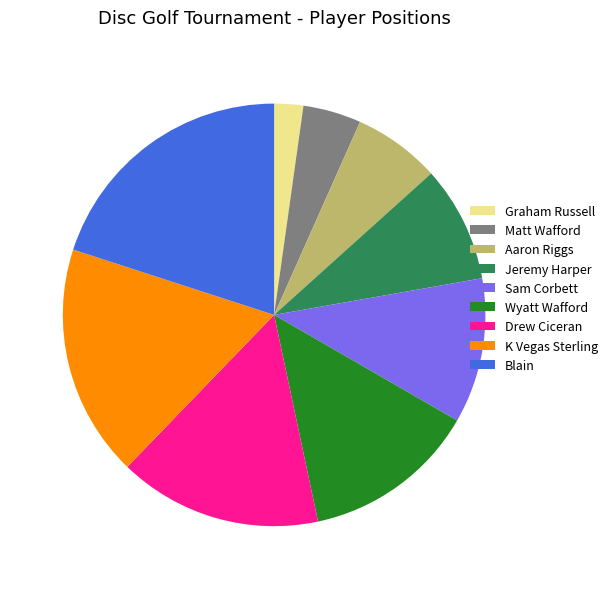

Rank the categories by value from lowest to highest.

Graham Russell, Matt Wafford, Aaron Riggs, Jeremy Harper, Sam Corbett, Wyatt Wafford, Drew Ciceran, K Vegas Sterling, Blain